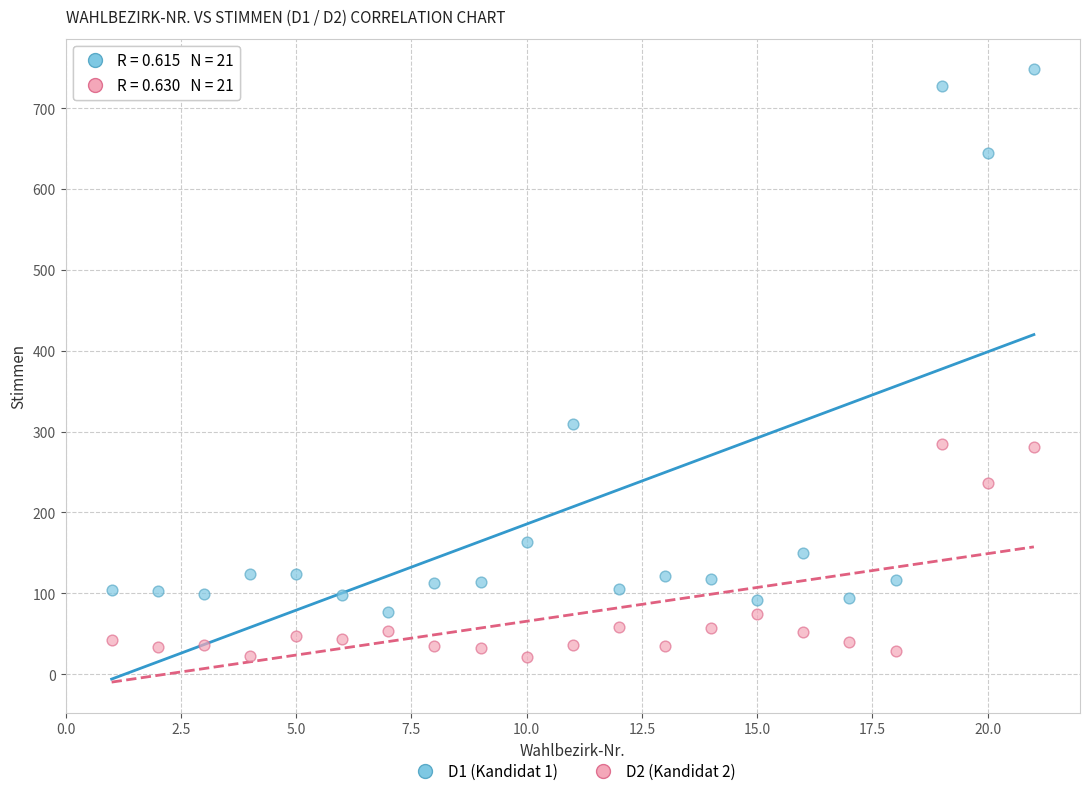

Which series has the widest spread of Y values?

D1 (Kandidat 1)